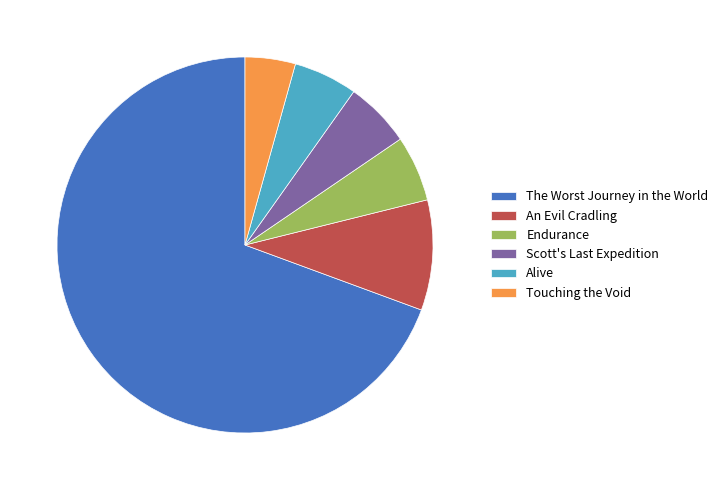

Which slice represents more than half of the pie?

The Worst Journey in the World